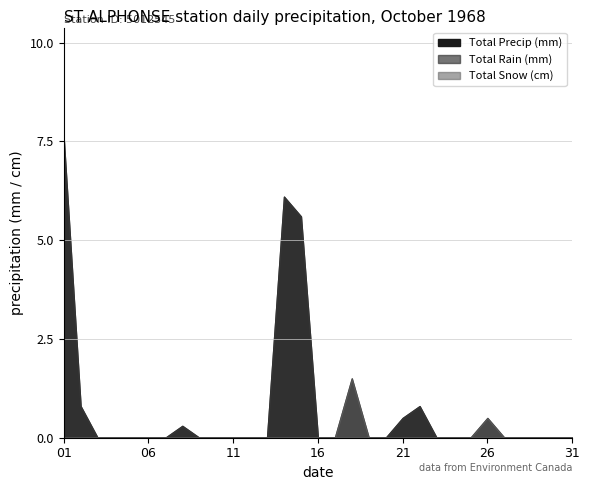

Which series changed the most between 1968-10-09 and 1968-10-24?

Total Precip (mm)